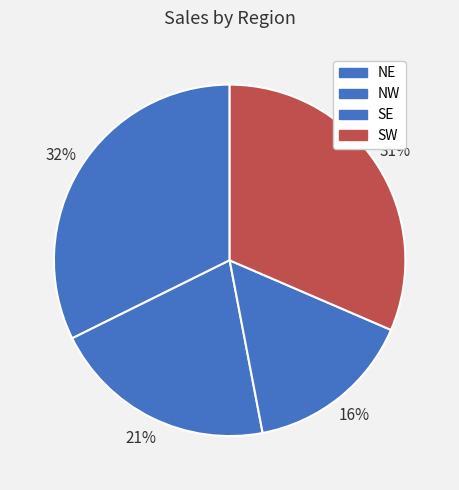

Is it true that SE is 7% of the pie?

False